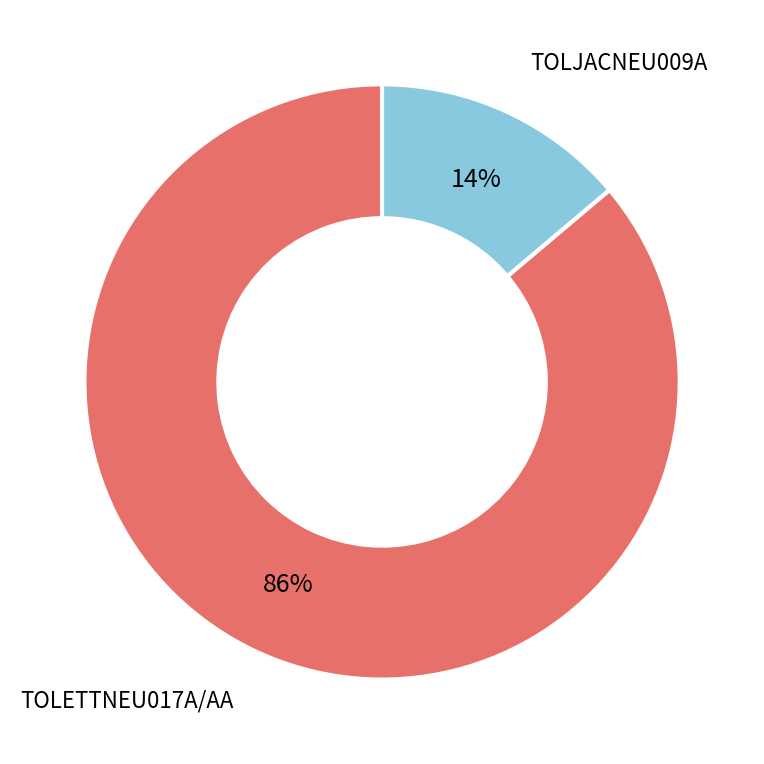

Which slice is the largest?

TOLETTNEU017A/AA